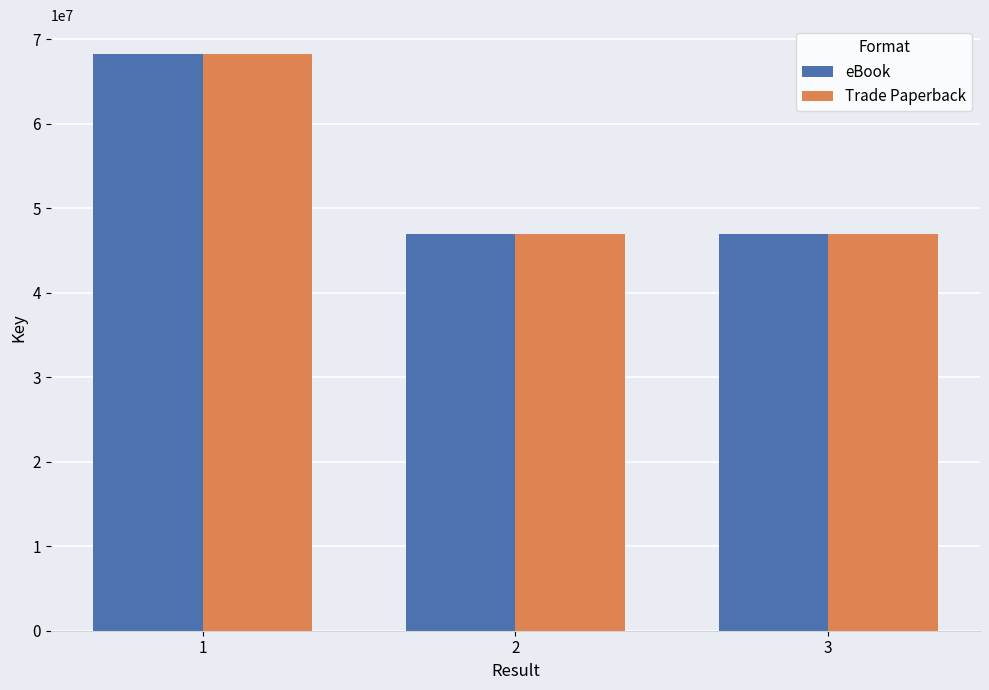

At which label is Trade Paperback closest to 57589615?

2